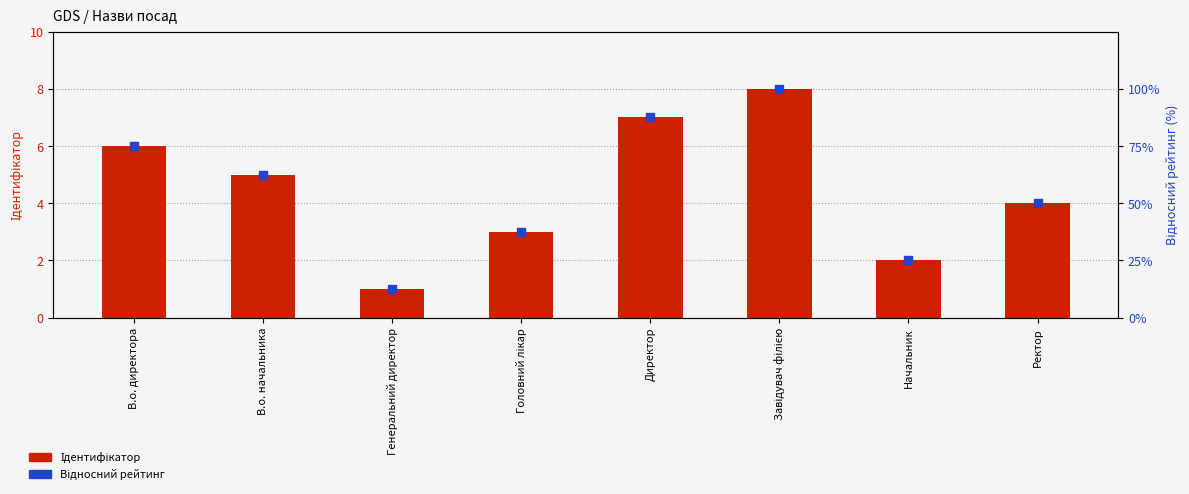

Is the value of Ідентифікатор at В.о. директора greater than the value of Відносний рейтинг at Завідувач філією?

No